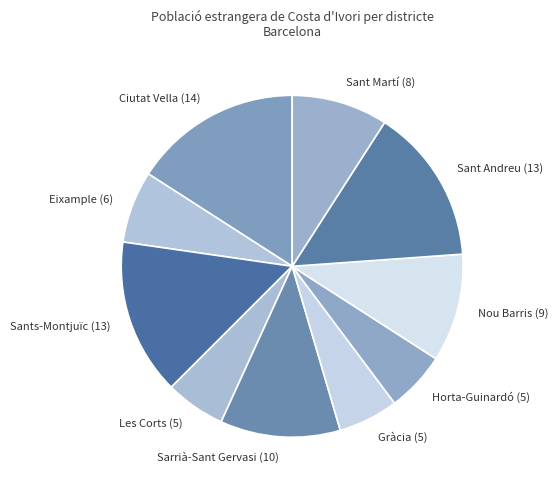

Which has a higher value, Gràcia or Ciutat Vella?

Ciutat Vella